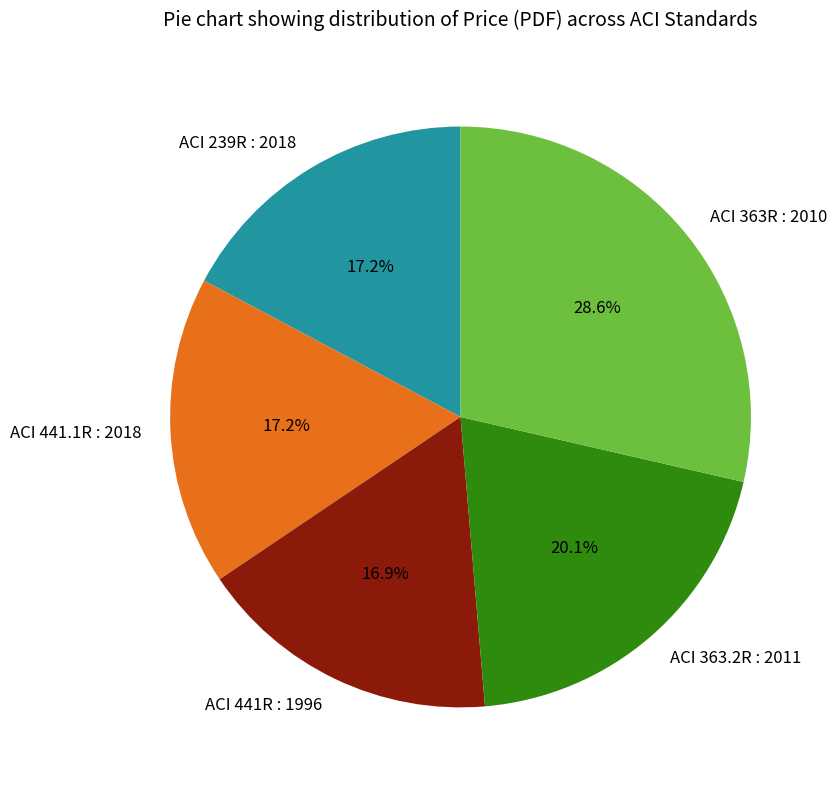

Count the number of slices in the pie.

5